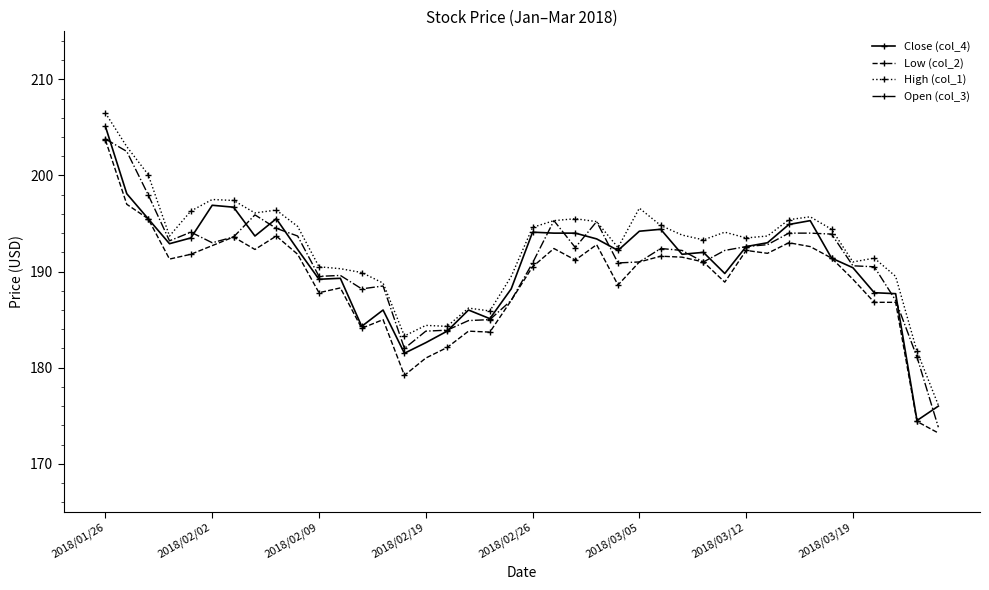

What is the minimum value for High (col_1)?

176.1